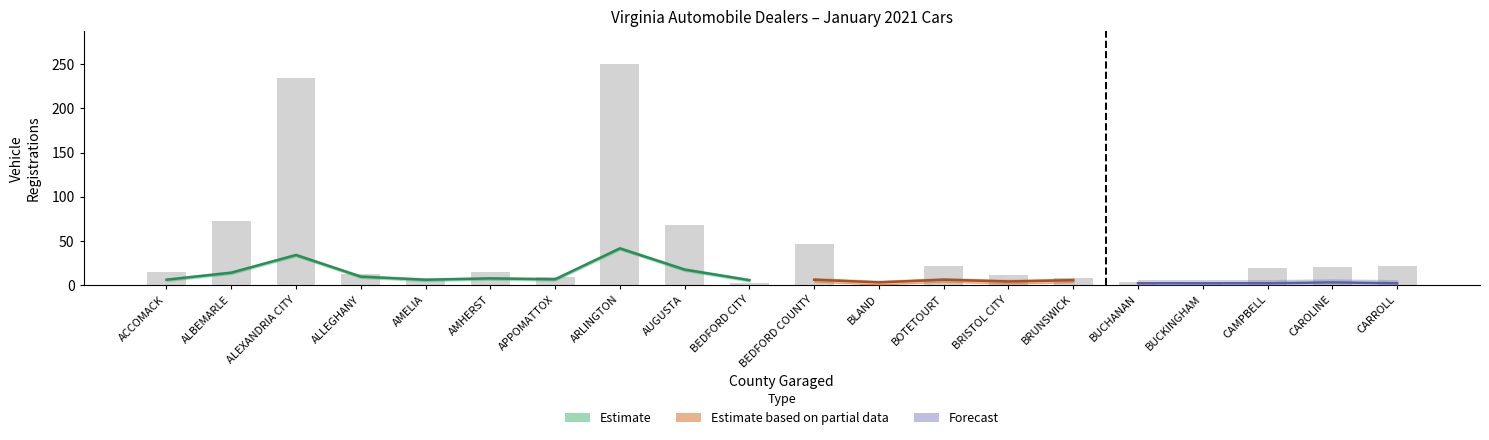

What is the difference between the highest and lowest values at APPOMATTOX?

9